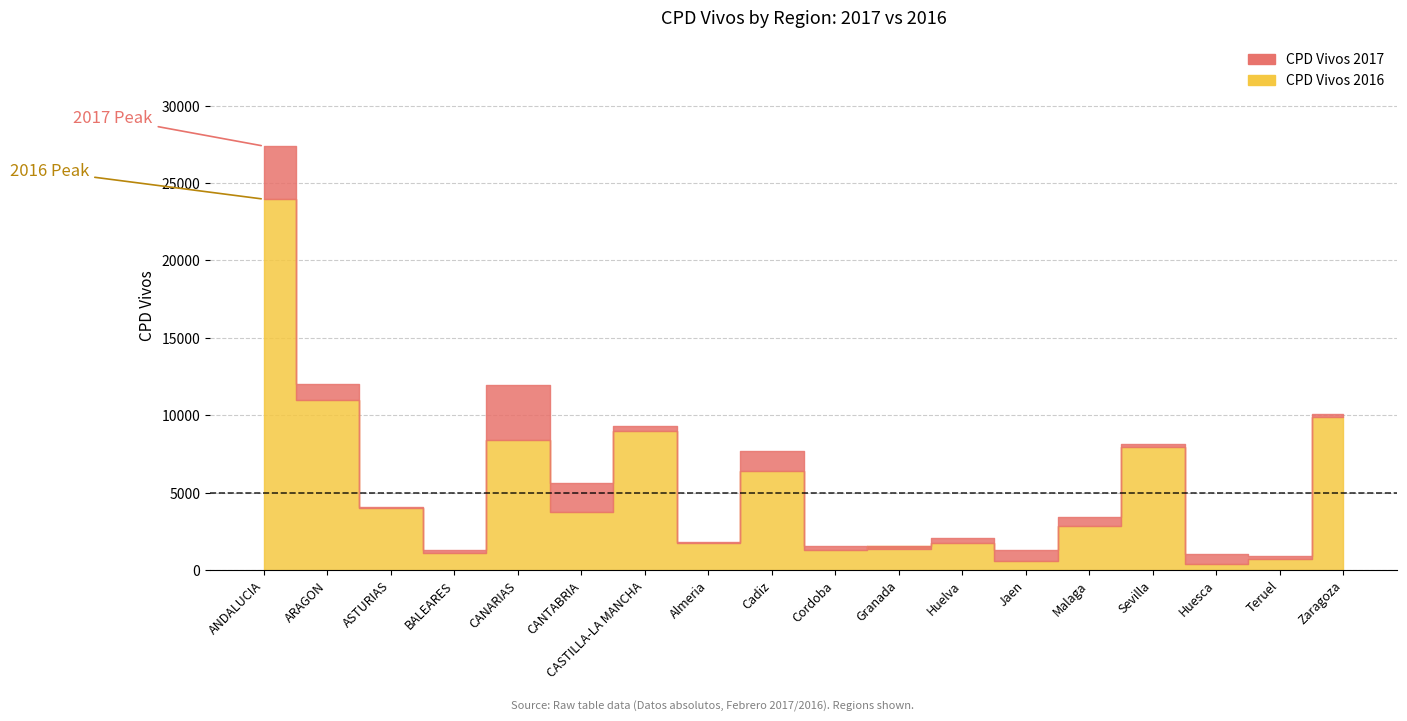

At how many categories does at least one series exceed 4811?

8